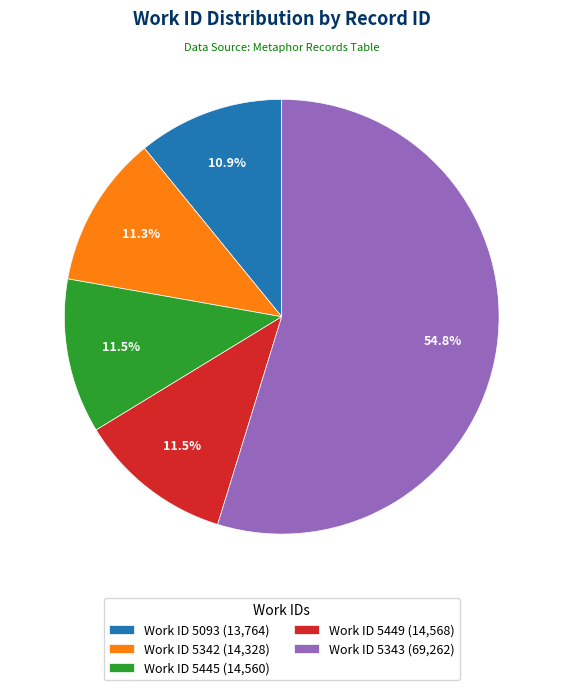

Count the number of slices in the pie.

5